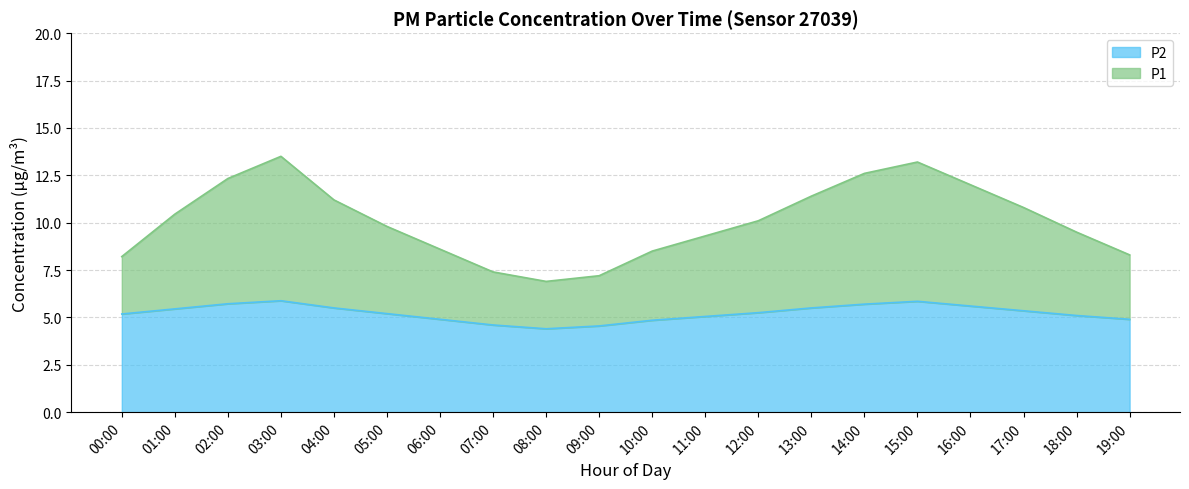

How many values in the P1 series exceed 10?

10